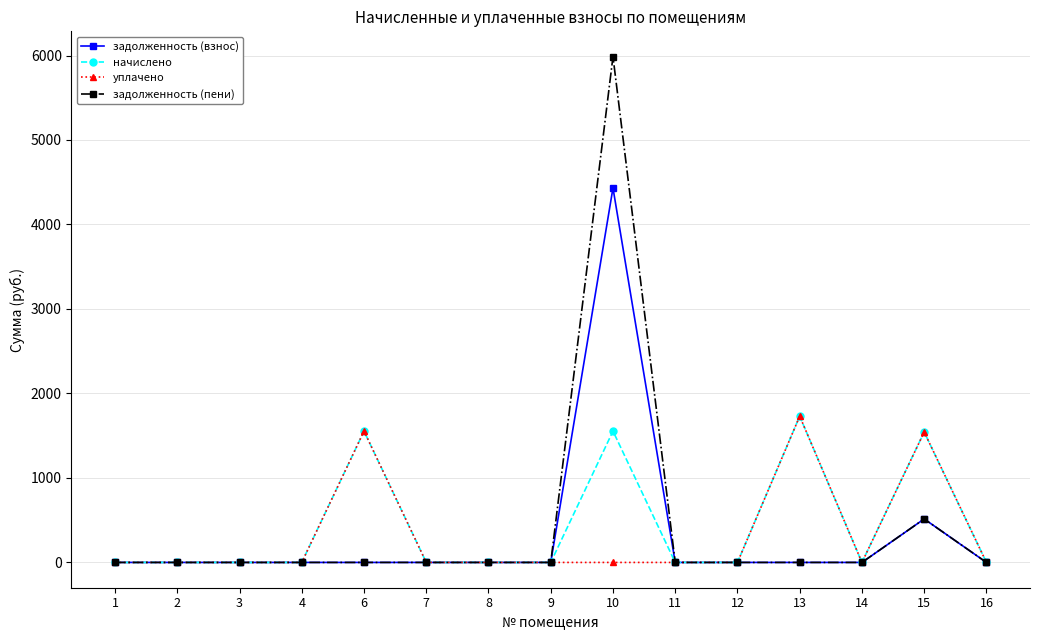

How many lines are shown in the chart?

4